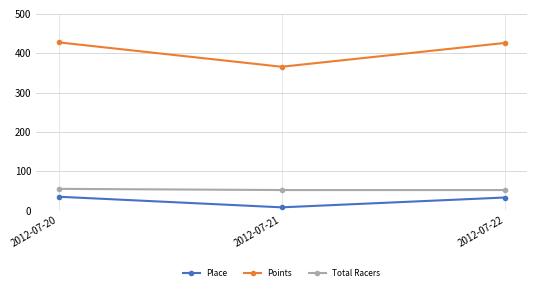

What are all the series names shown in the legend?

Place, Points, Total Racers